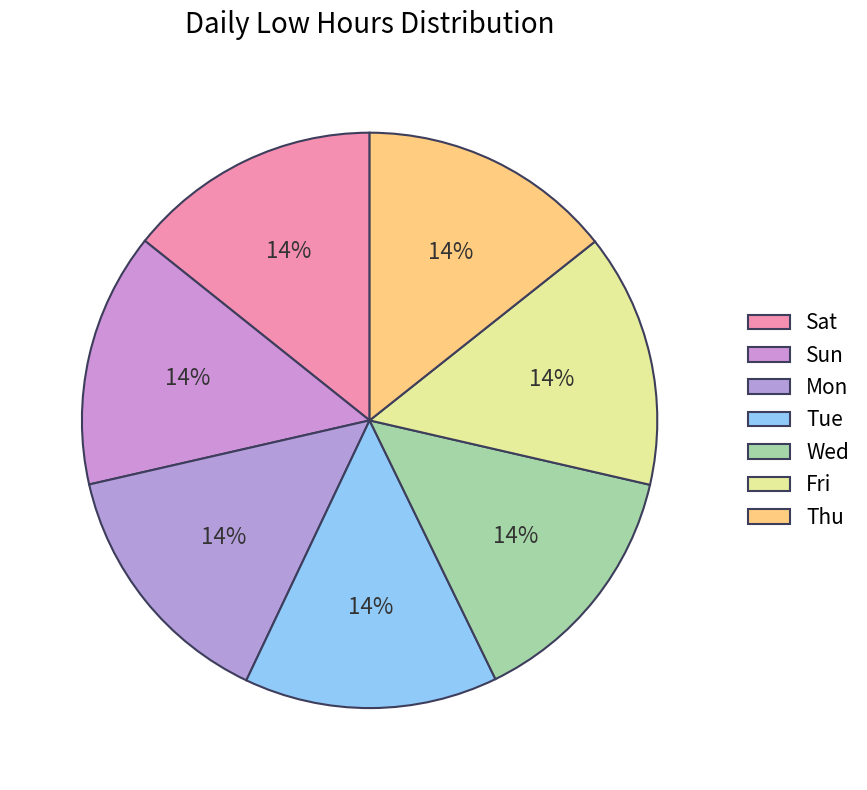

How many slices are in this pie chart?

7